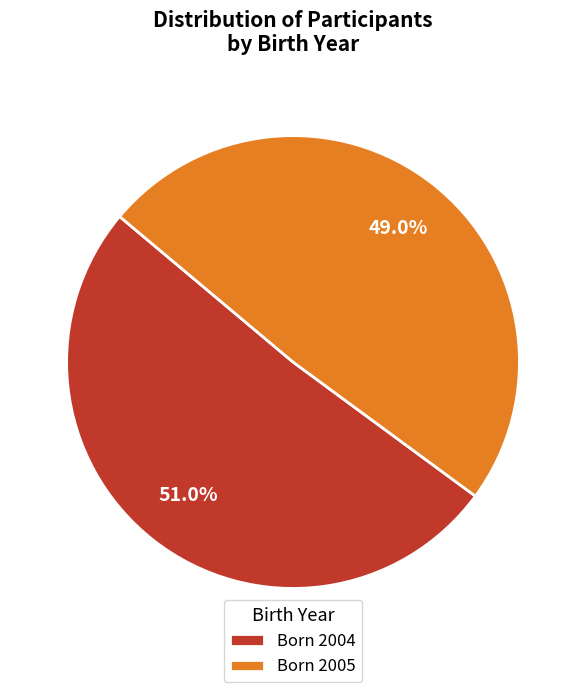

What is the majority slice?

Born 2004